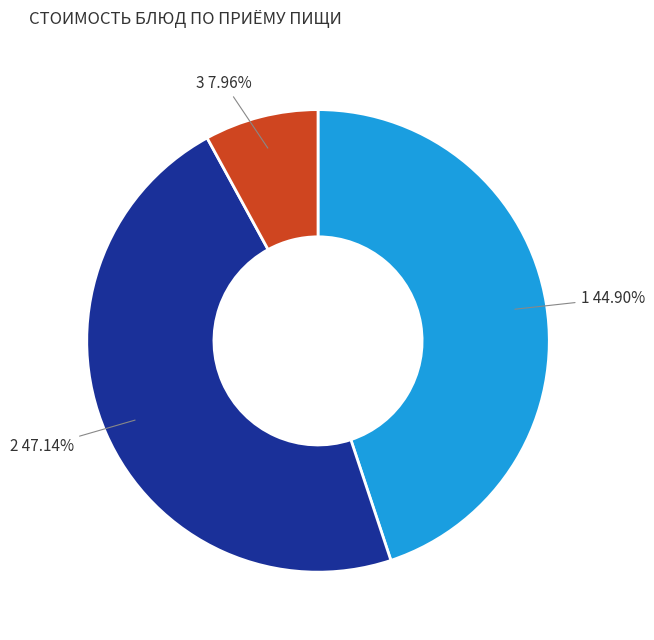

Does any single category account for the majority?

No